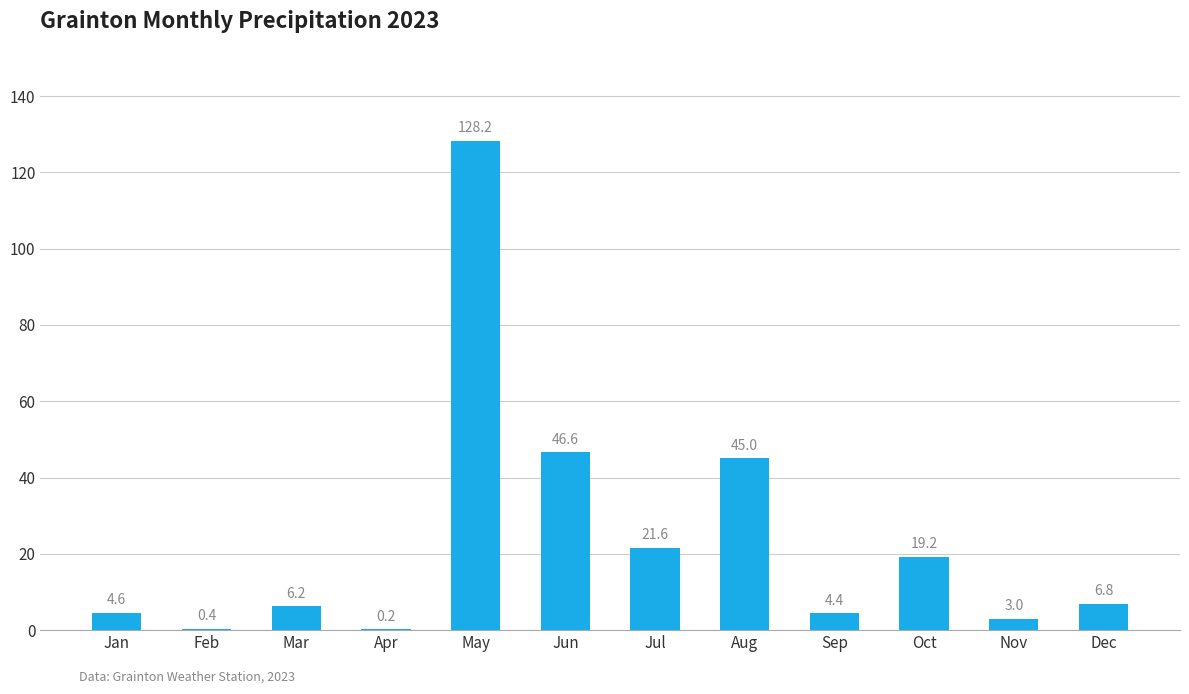

Reading right to left, what are all the values shown in this chart?

Dec=6.8	Nov=3.0	Oct=19.2	Sep=4.4	Aug=45.0	Jul=21.6	Jun=46.6	May=128.2	Apr=0.2	Mar=6.2	Feb=0.4	Jan=4.6